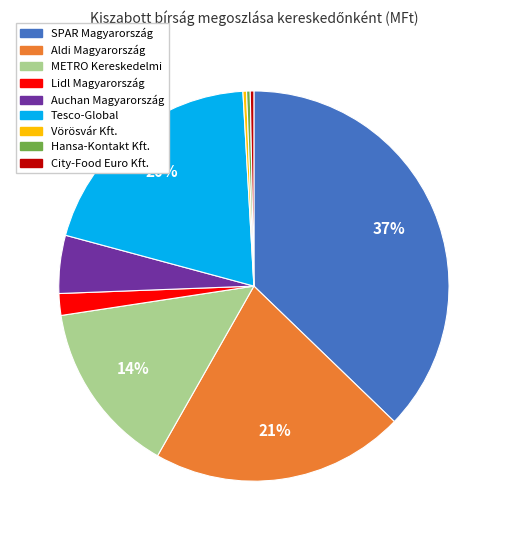

Does any single category account for the majority?

No